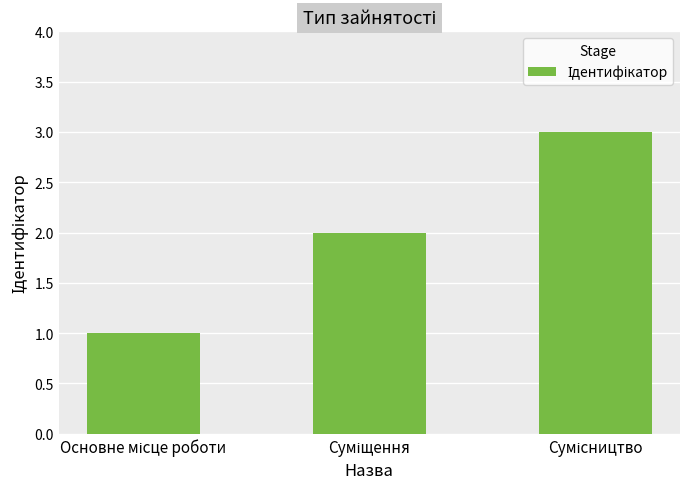

What is the greatest value displayed?

3